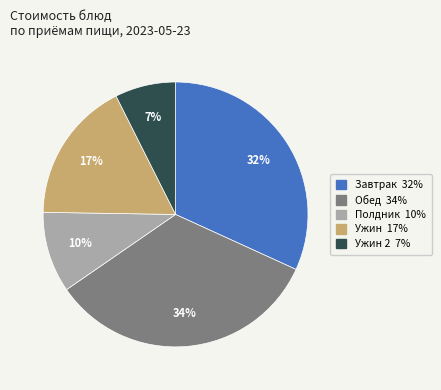

To the nearest percent, what is the average slice percentage?

20%